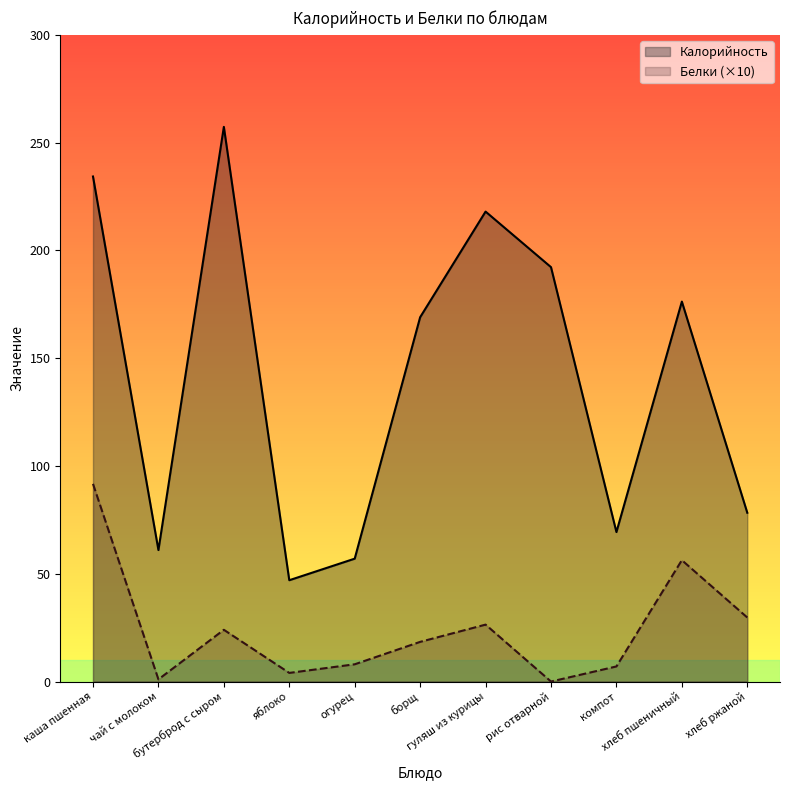

At which category does the chart reach its peak across all series?

бутерброд с сыром